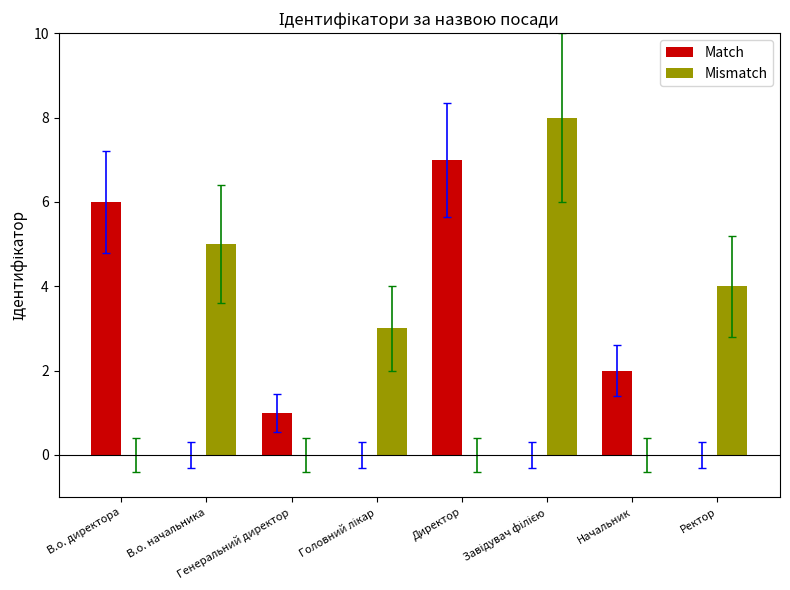

What is the highest value of the Mismatch series?

8